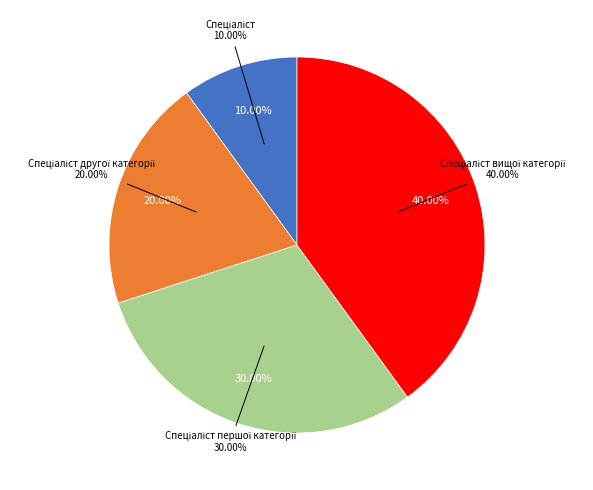

Count the number of slices in the pie.

4